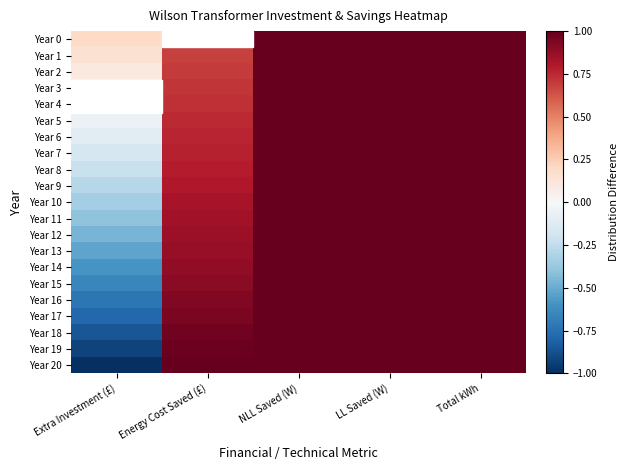

Which series has the largest total across all categories?

Year 1